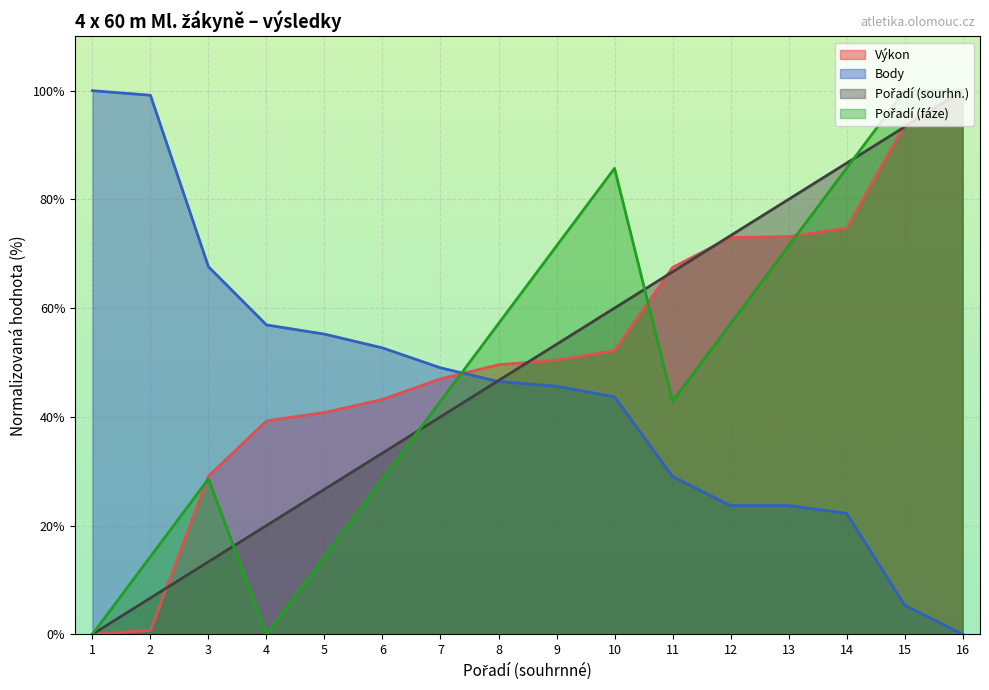

How many distinct data groups are displayed?

4